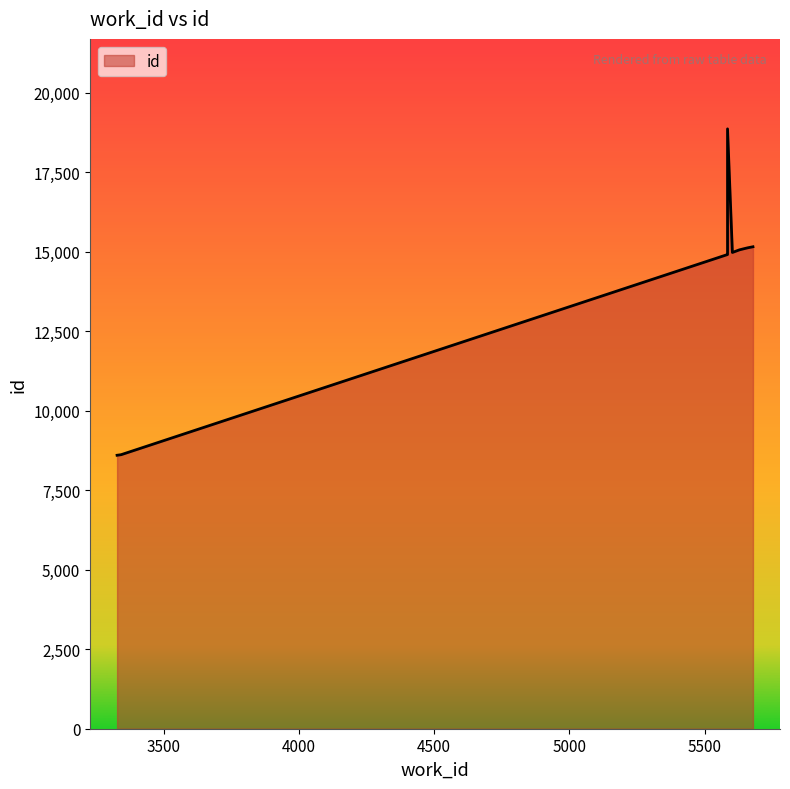

True or false: there are more than 2 points higher than both neighbors.

False